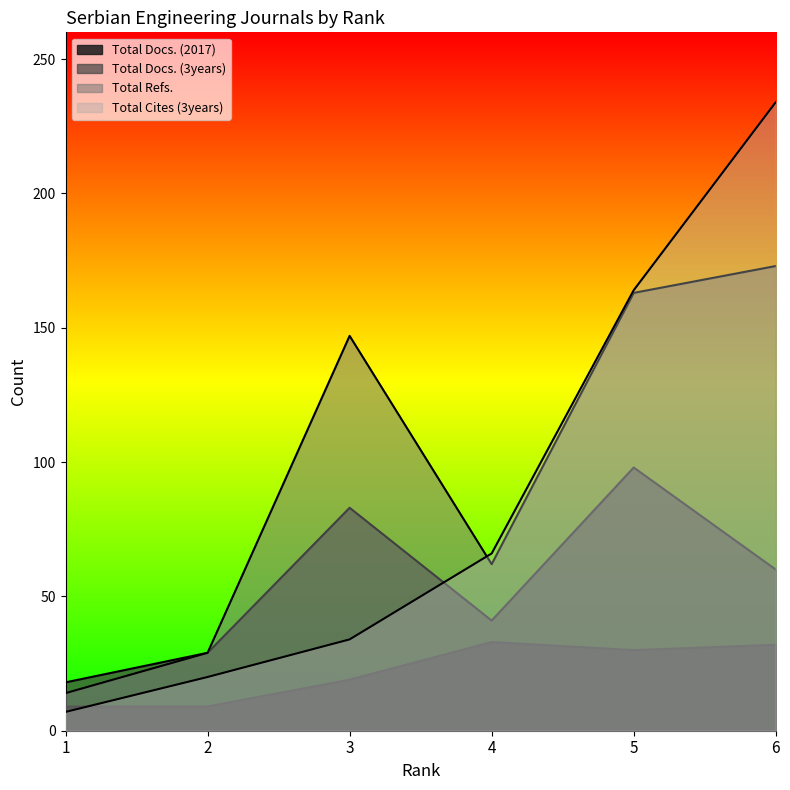

Reading left to right, list all the values displayed in this chart.

Total Docs. (2017): 1=9	2=9	3=19	4=33	5=30	6=32
Total Docs. (3years): 1=18	2=29	3=83	4=41	5=98	6=60
Total Refs.: 1=14	2=29	3=147	4=62	5=163	6=173
Total Cites (3years): 1=7	2=20	3=34	4=66	5=164	6=234